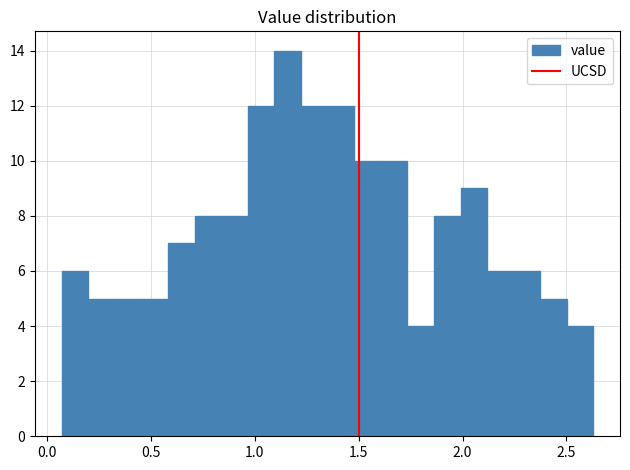

Around what value on the x-axis is the tallest bar? Give the approximate position of its centre, as read against the axis.

1.15